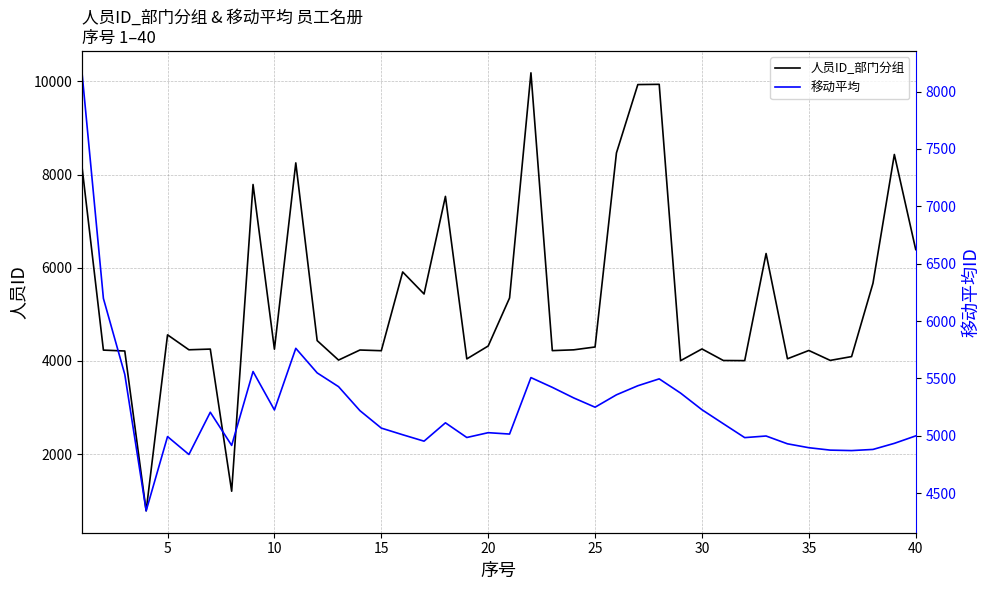

Rank the series by their average value, from highest to lowest.

人员ID_部门分组, 移动平均